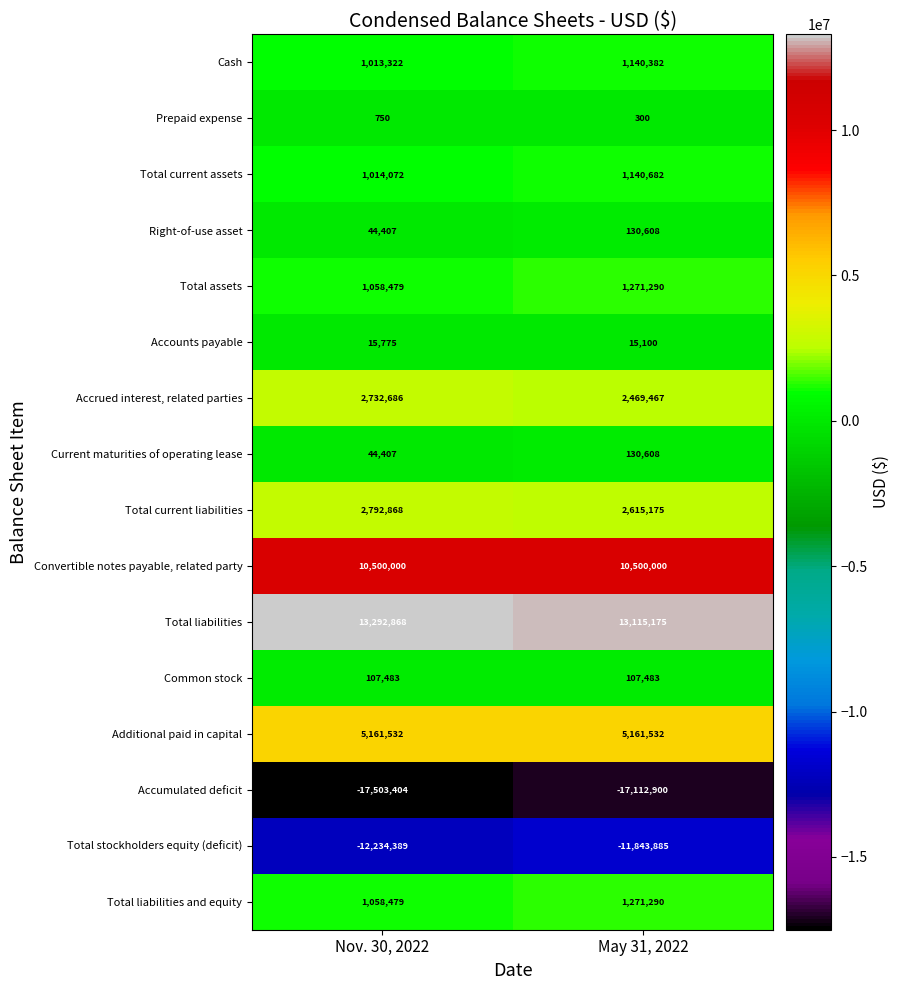

What is the spread (max minus min) of values at May 31, 2022?

30228075